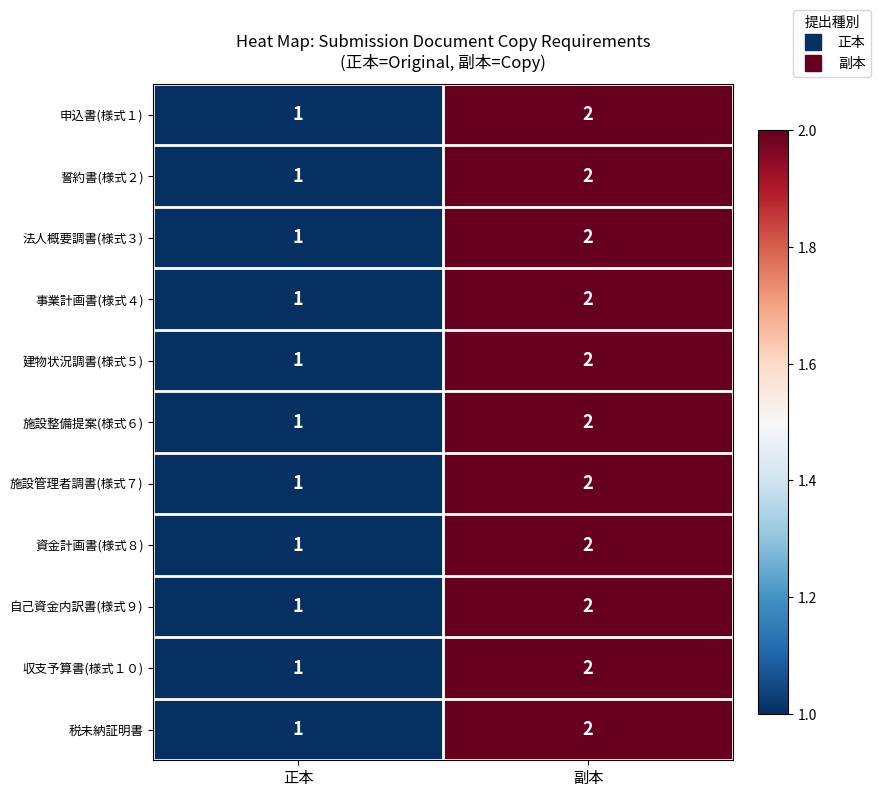

What is the sum of all 法人概要調書(様式３) values?

3